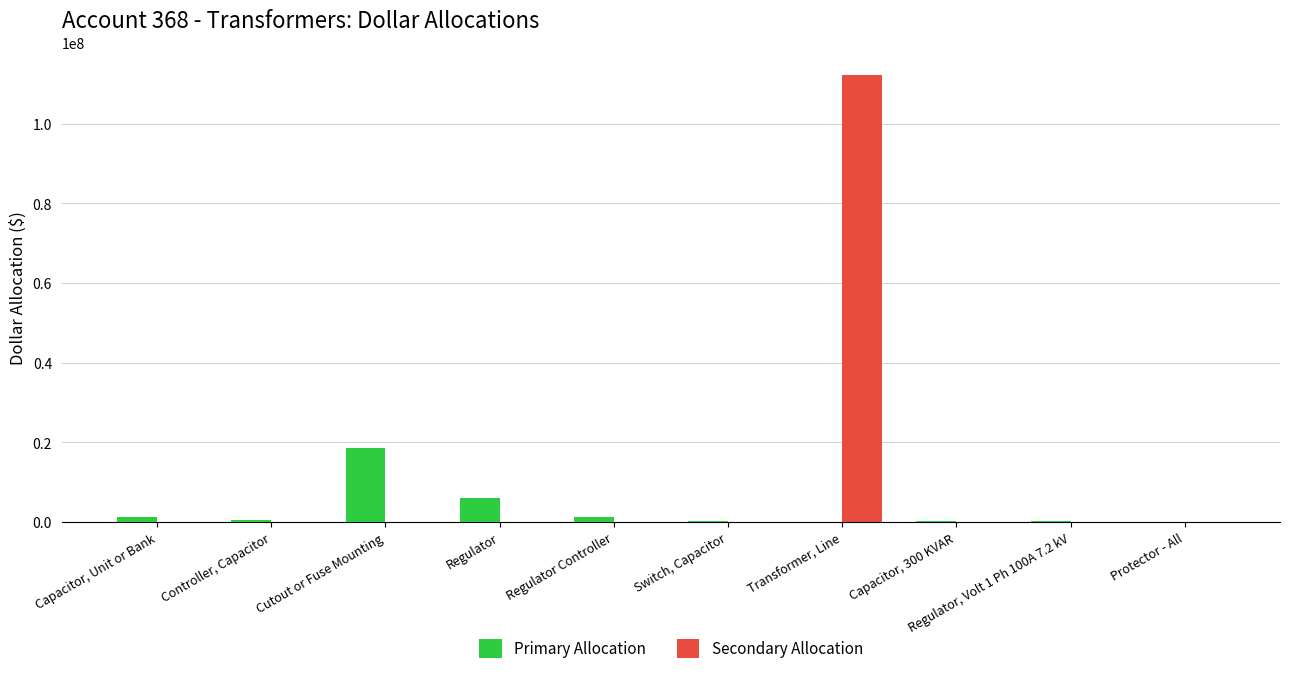

Which series has the widest spread of values?

Secondary Allocation